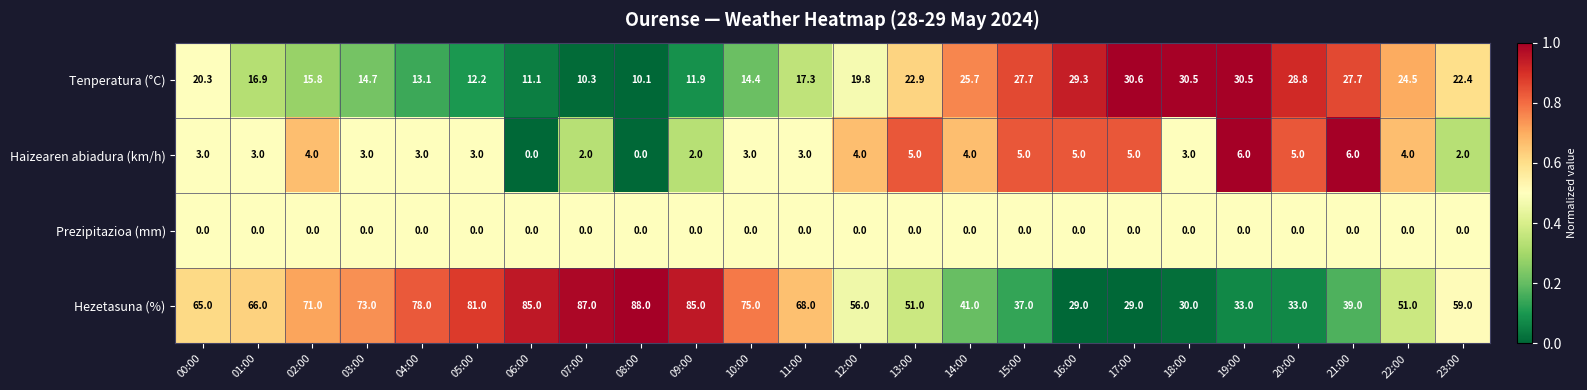

Which series has the largest total across all categories?

Hezetasuna (%)